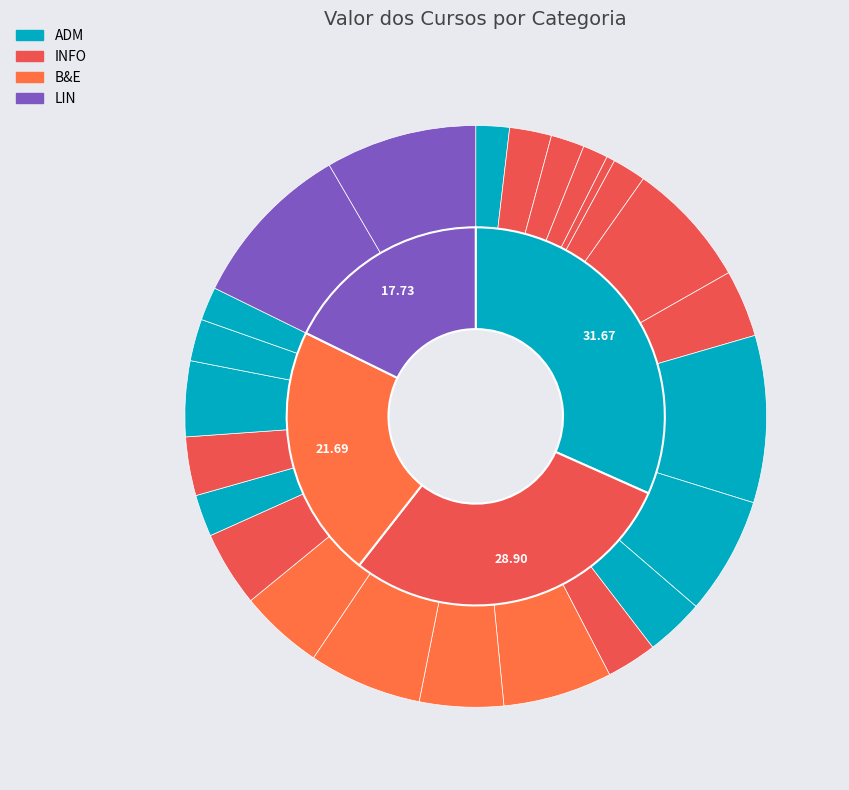

Is the sum of WebDesign and Atendente de Farmácia greater than half?

No